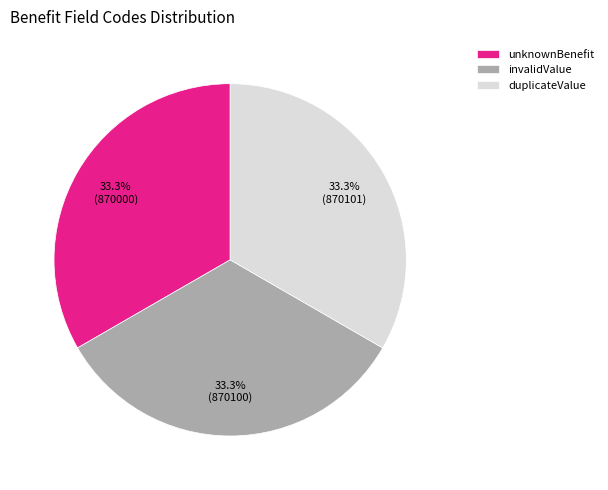

Count the number of slices in the pie.

3